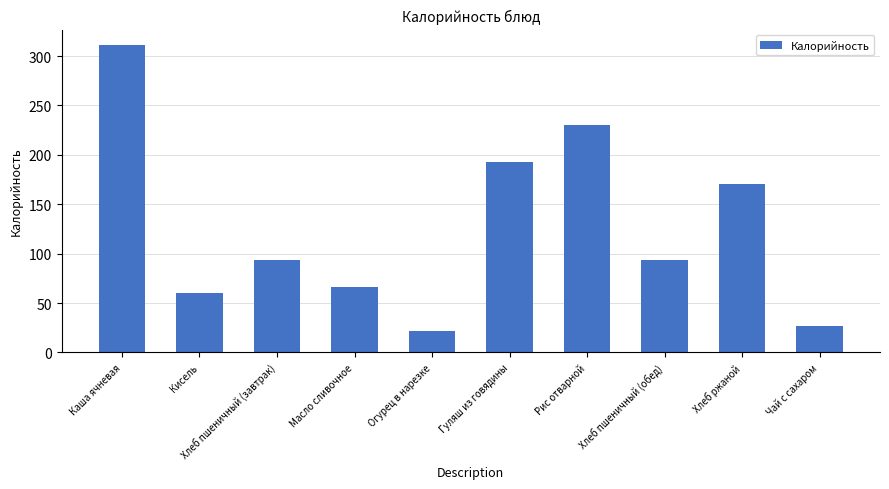

What is the label of the 2nd bar from the left?

Кисель